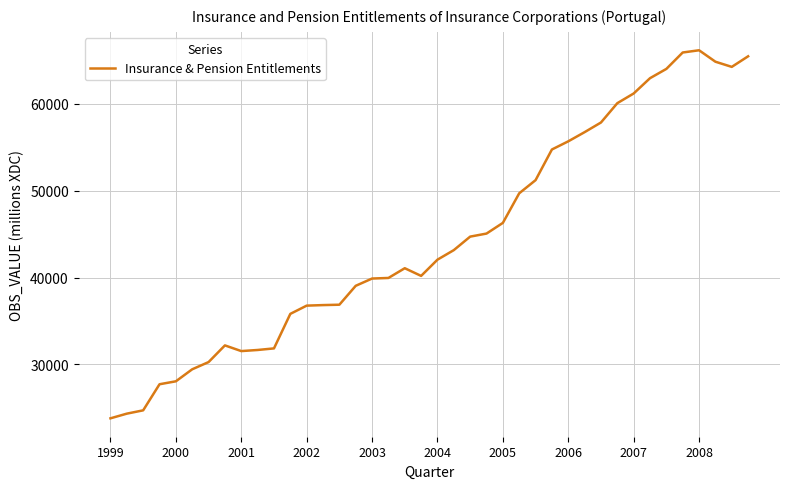

What is the average value?

44602.2